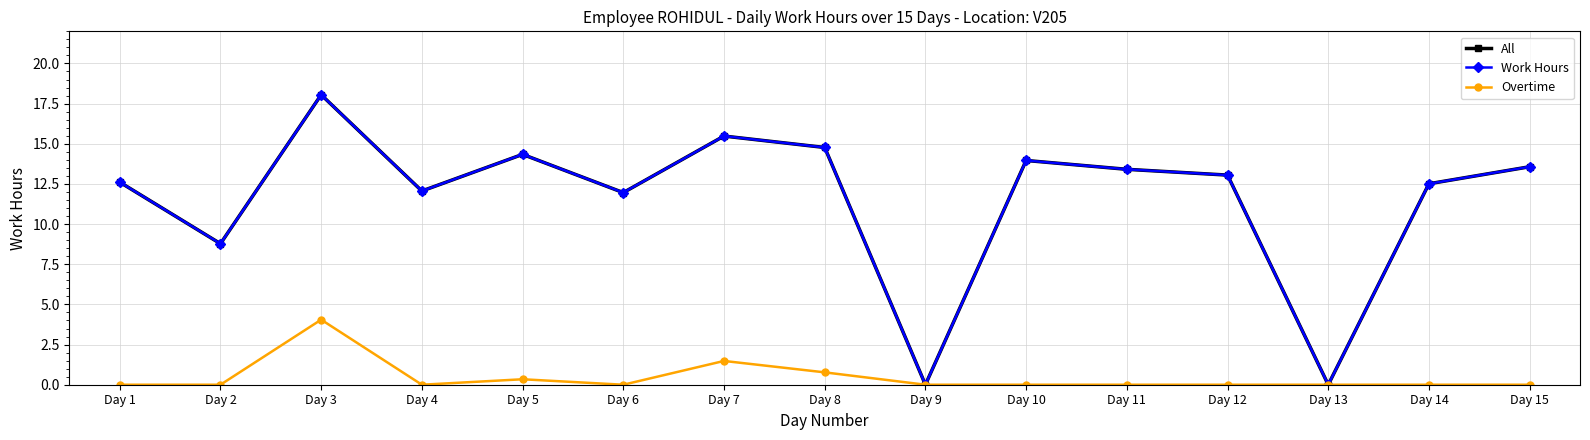

Reading right to left, extract all data points from this chart.

All: Day 15=13.6	Day 14=12.5	Day 13=0.0	Day 12=13.1	Day 11=13.4	Day 10=14.0	Day 9=0.0	Day 8=14.8	Day 7=15.5	Day 6=12.0	Day 5=14.3	Day 4=12.1	Day 3=18.1	Day 2=8.8	Day 1=12.6
Work Hours: Day 15=13.6	Day 14=12.5	Day 13=0.0	Day 12=13.1	Day 11=13.4	Day 10=14.0	Day 9=0.0	Day 8=14.8	Day 7=15.5	Day 6=12.0	Day 5=14.3	Day 4=12.1	Day 3=18.1	Day 2=8.8	Day 1=12.6
Overtime: Day 15=0.0	Day 14=0.0	Day 13=0.0	Day 12=0.0	Day 11=0.0	Day 10=0.0	Day 9=0.0	Day 8=0.8	Day 7=1.5	Day 6=0.0	Day 5=0.3	Day 4=0.0	Day 3=4.0	Day 2=0.0	Day 1=0.0